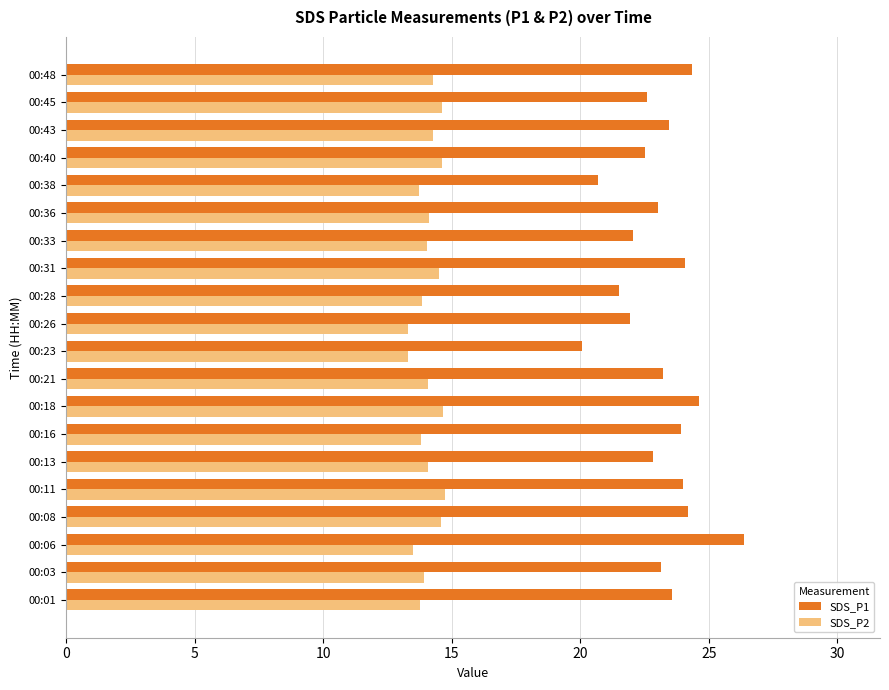

What is the difference between the maximum and minimum values in the SDS_P1 series?

6.3